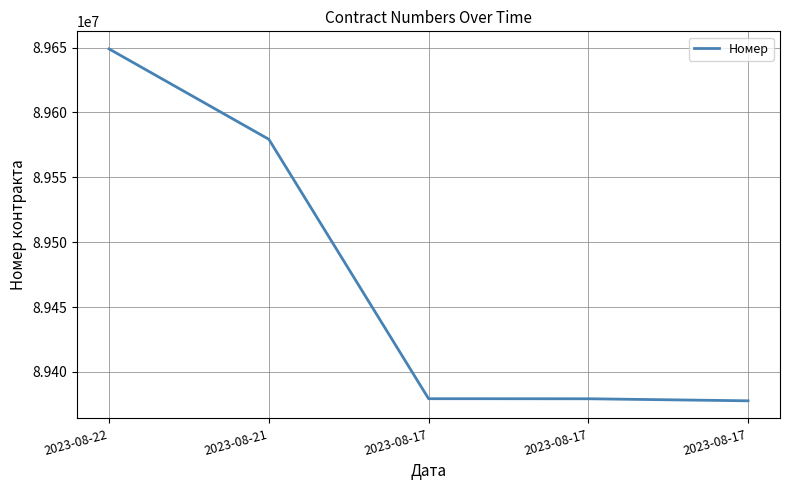

The chart shows a value of 42712943 at 2023-08-22. True or false?

False